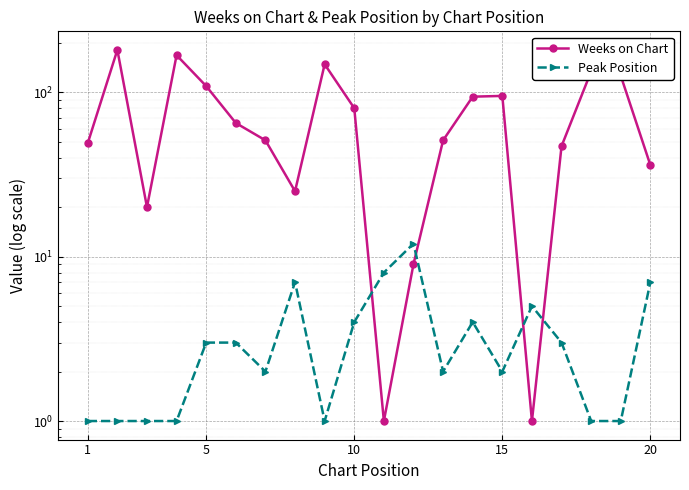

Reading left to right, transcribe all the data shown in this chart.

Weeks on Chart: 49	181	20	168	109	65	51	25	148	80	1	9	51	94	95	1	47	134	126	36
Peak Position: 1	1	1	1	3	3	2	7	1	4	8	12	2	4	2	5	3	1	1	7